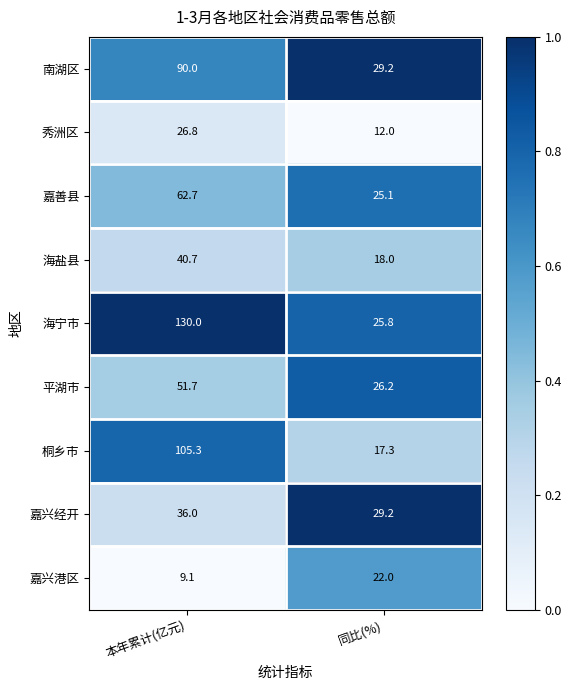

How many data points does each series have?

2